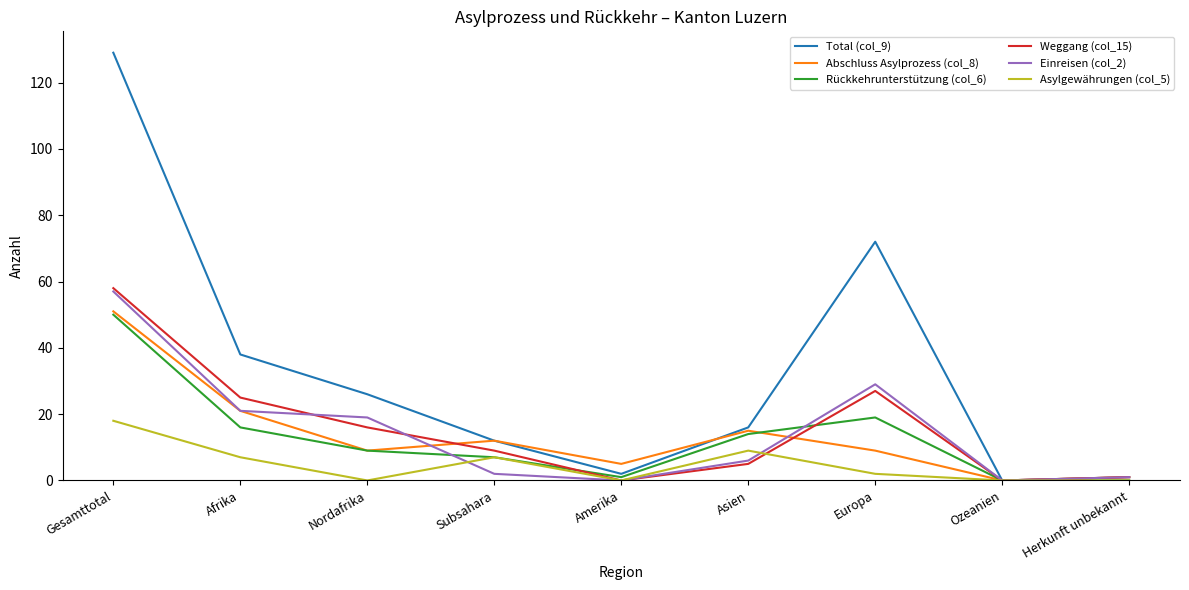

Which series has the widest spread of values?

Total (col_9)